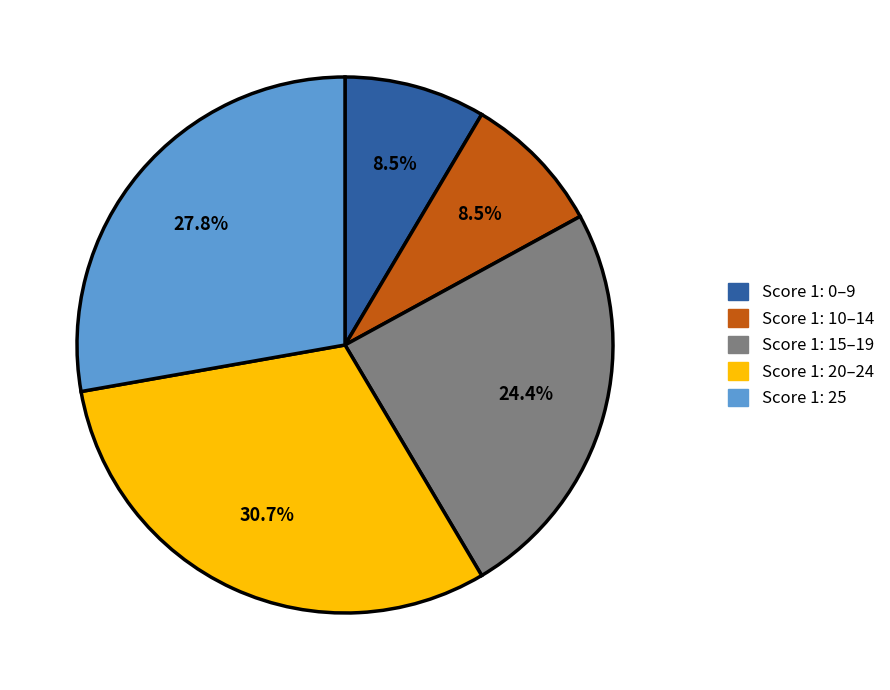

Is there any slice that represents more than half of the pie?

No